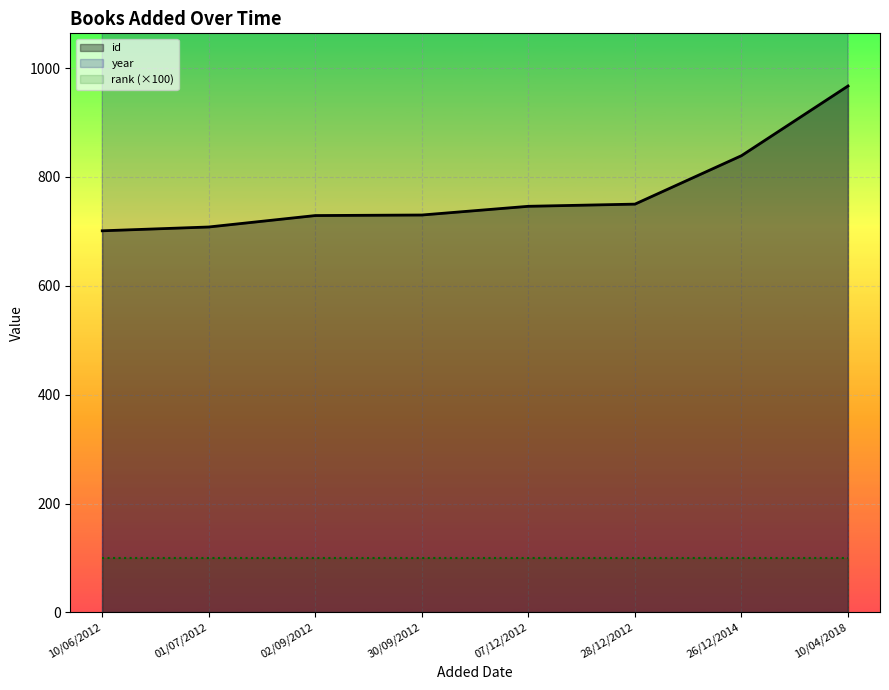

What is the average value of the rank (×100) series?

100